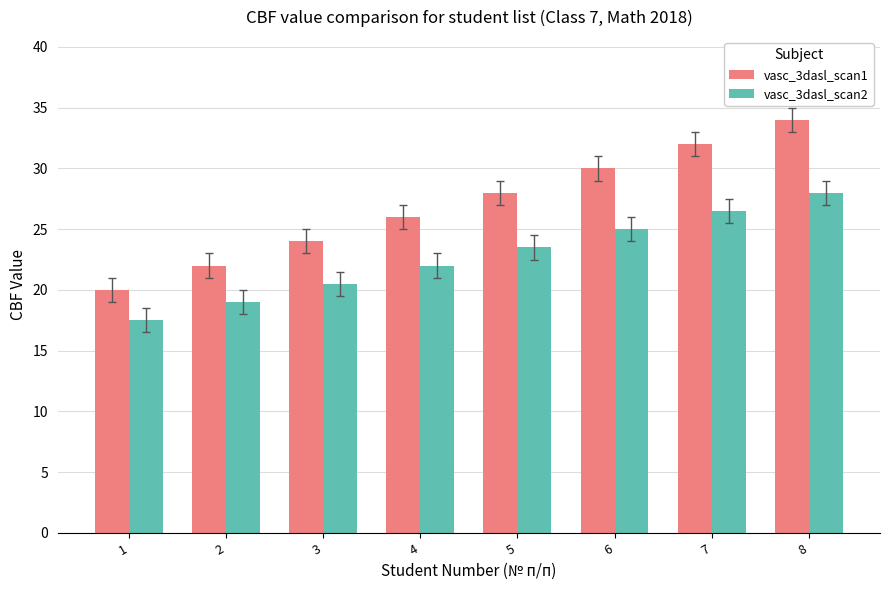

At which label is vasc_3dasl_scan1 closest to 27?

4